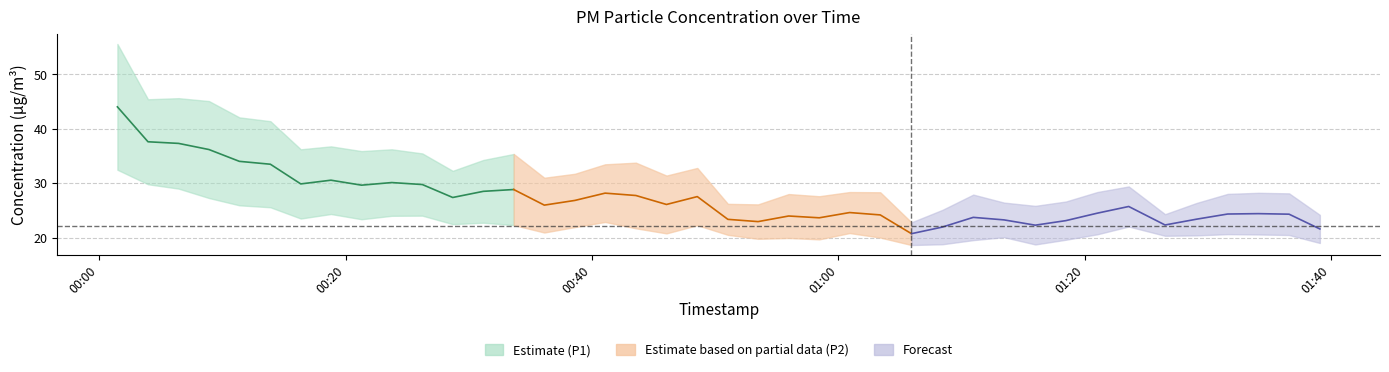

Is this an area chart (filled region under the line)?

No